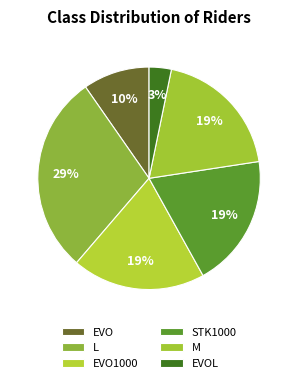

What is the ratio of the value at L to the value at EVO1000?

1.5